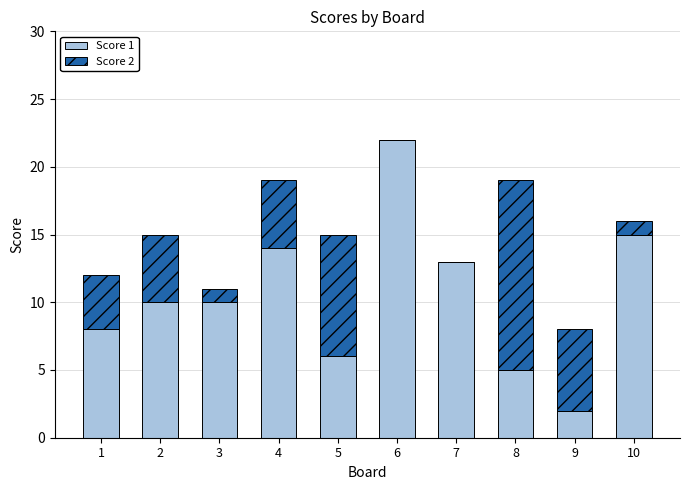

Is it true that Score 1 equals 25 at 4?

False